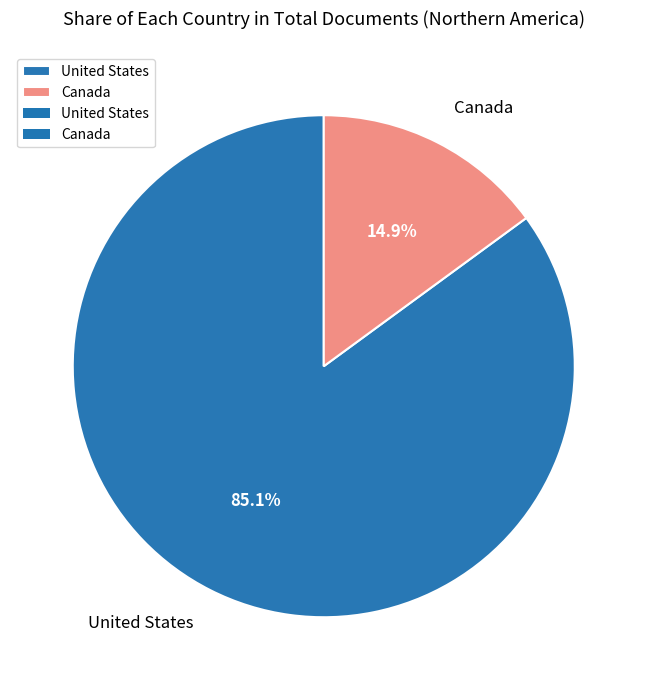

Does Canada account for over 50% of the chart?

No